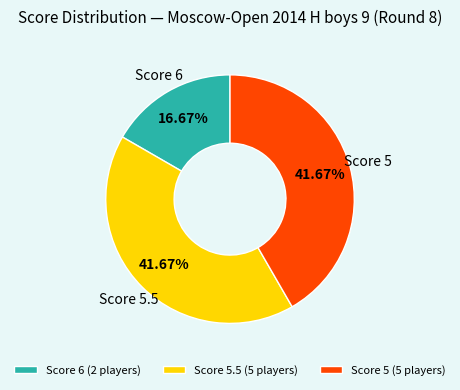

Combined, do Score 5 (5 players) and Score 5.5 (5 players) account for over 50%?

Yes